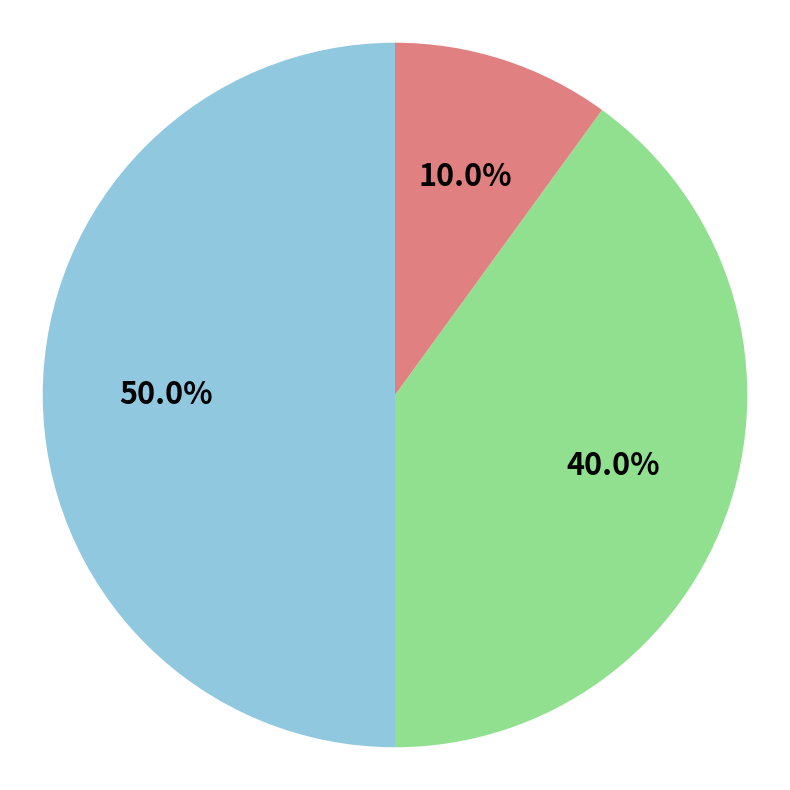

How many slices are in this pie chart?

3